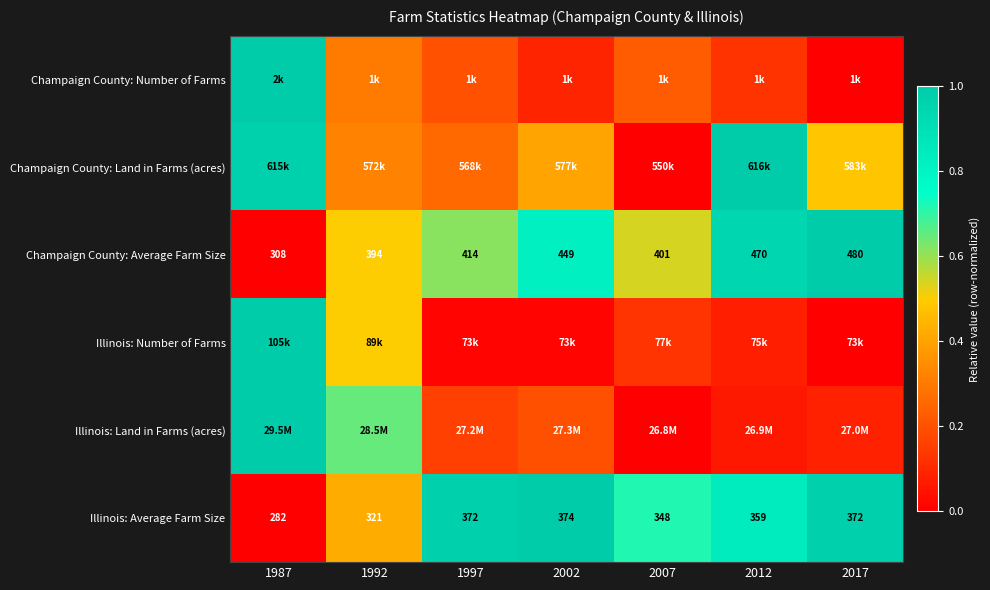

Is the value of Illinois: Average Farm Size at 2017 greater than the value of Champaign County: Average Farm Size at 2017?

No